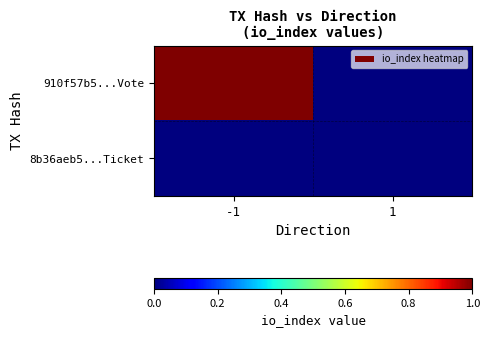

Which series has the widest spread of values?

910f57b5...Vote